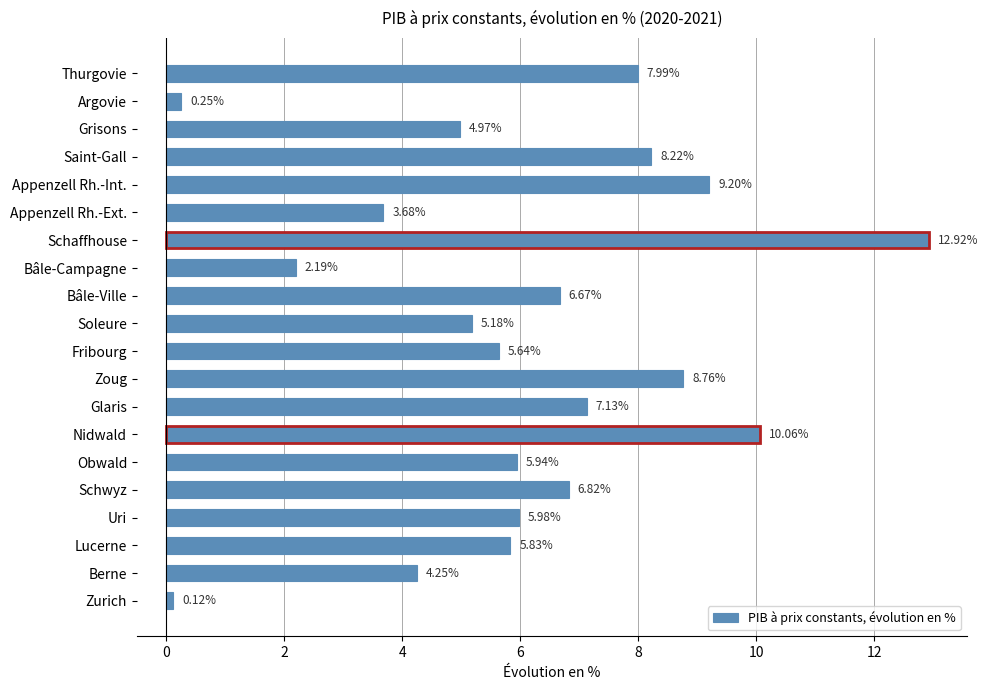

How many data points does each series have?

20